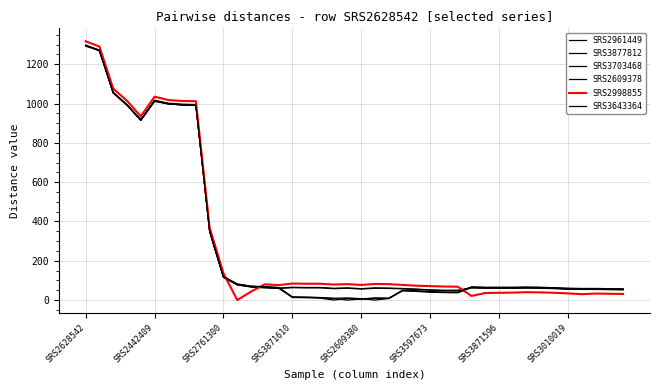

What is the average value of the SRS3703468 series?

293